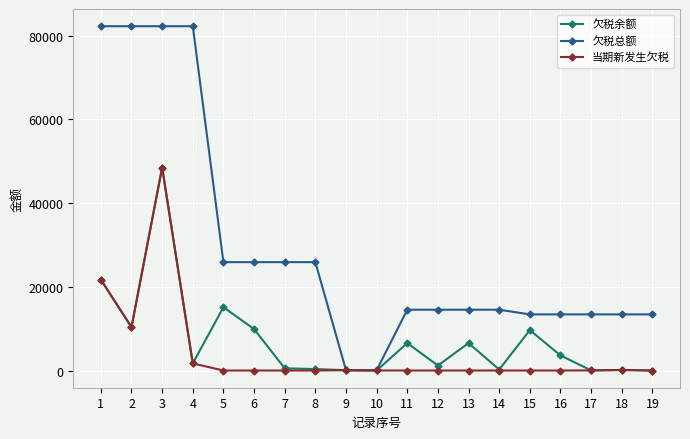

What is the approximate value of 欠税余额 at 17?

24.8